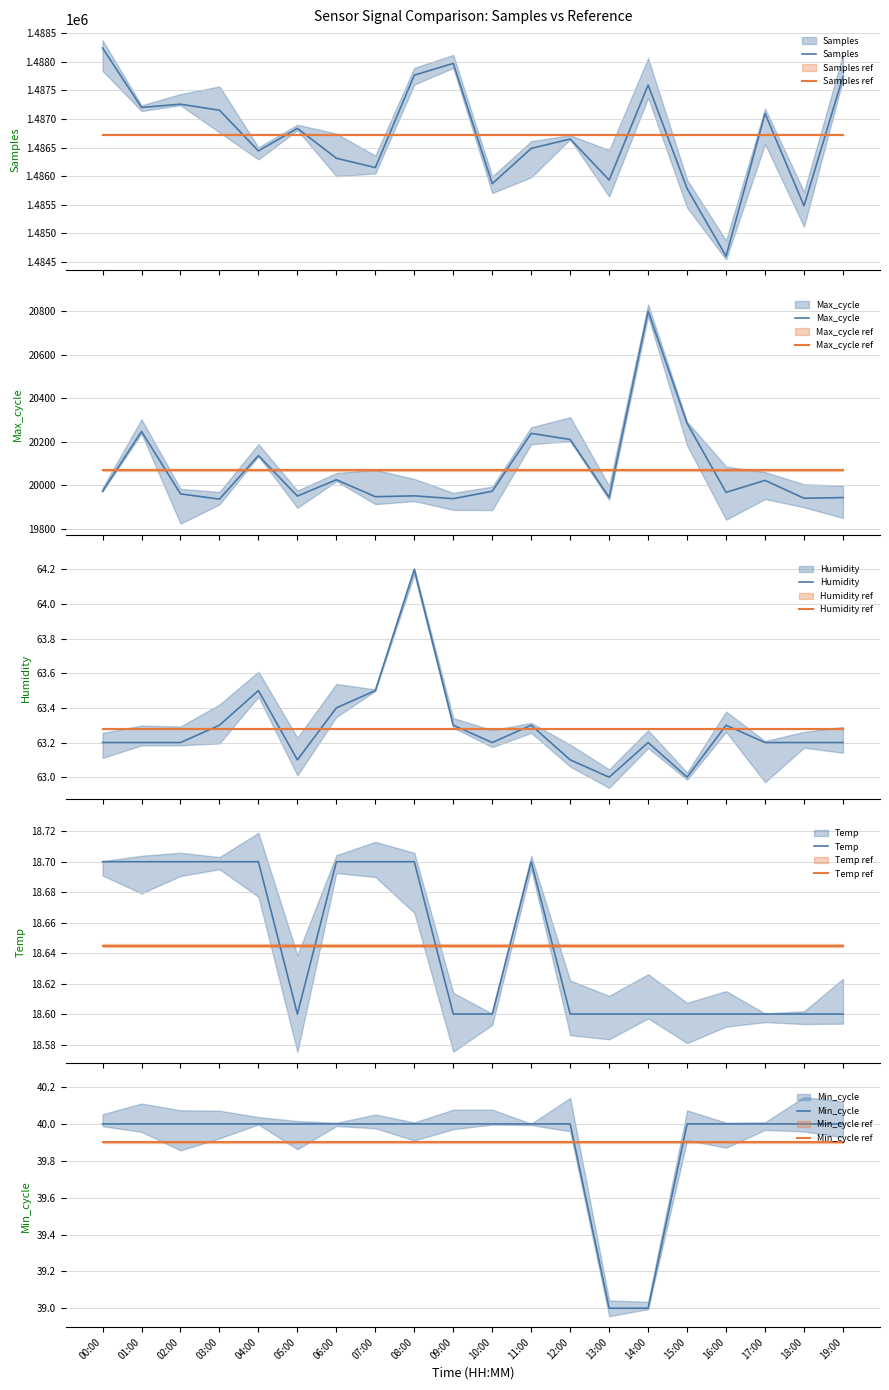

How many values in the Max_cycle series are below 19972?

10